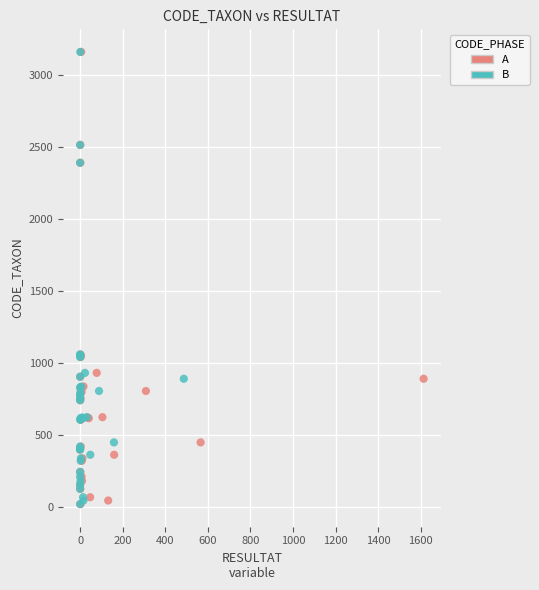

What are all the series names shown in the legend?

A, B